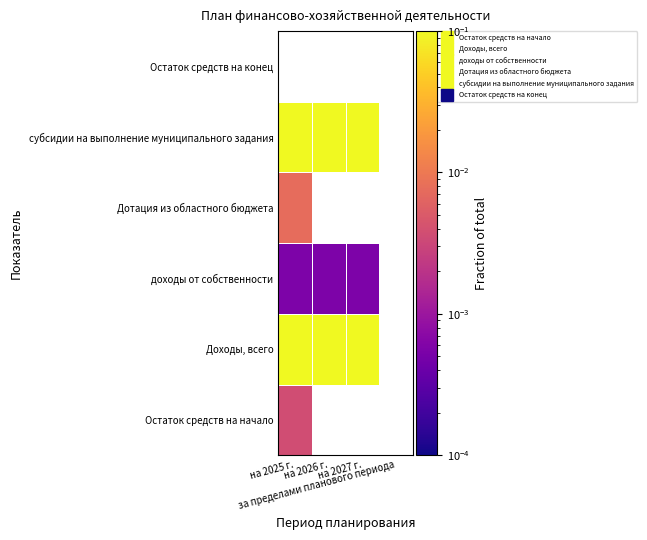

How many categories are shown in the chart?

4